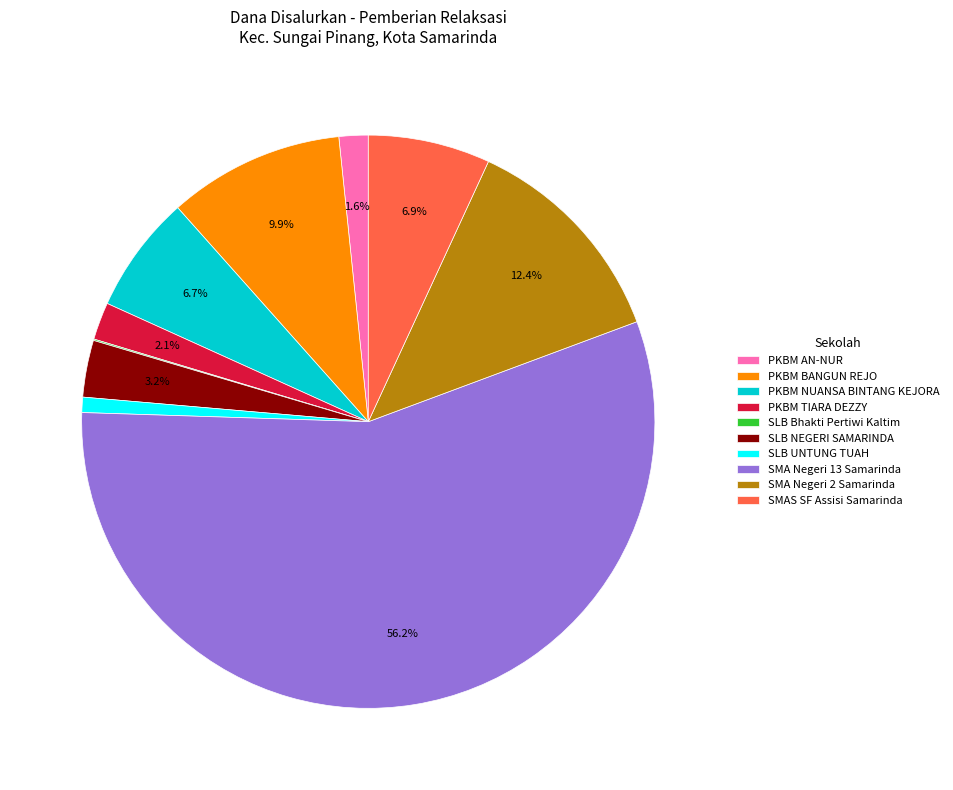

Approximately how many times larger is the value at SLB NEGERI SAMARINDA compared to PKBM BANGUN REJO?

0.3